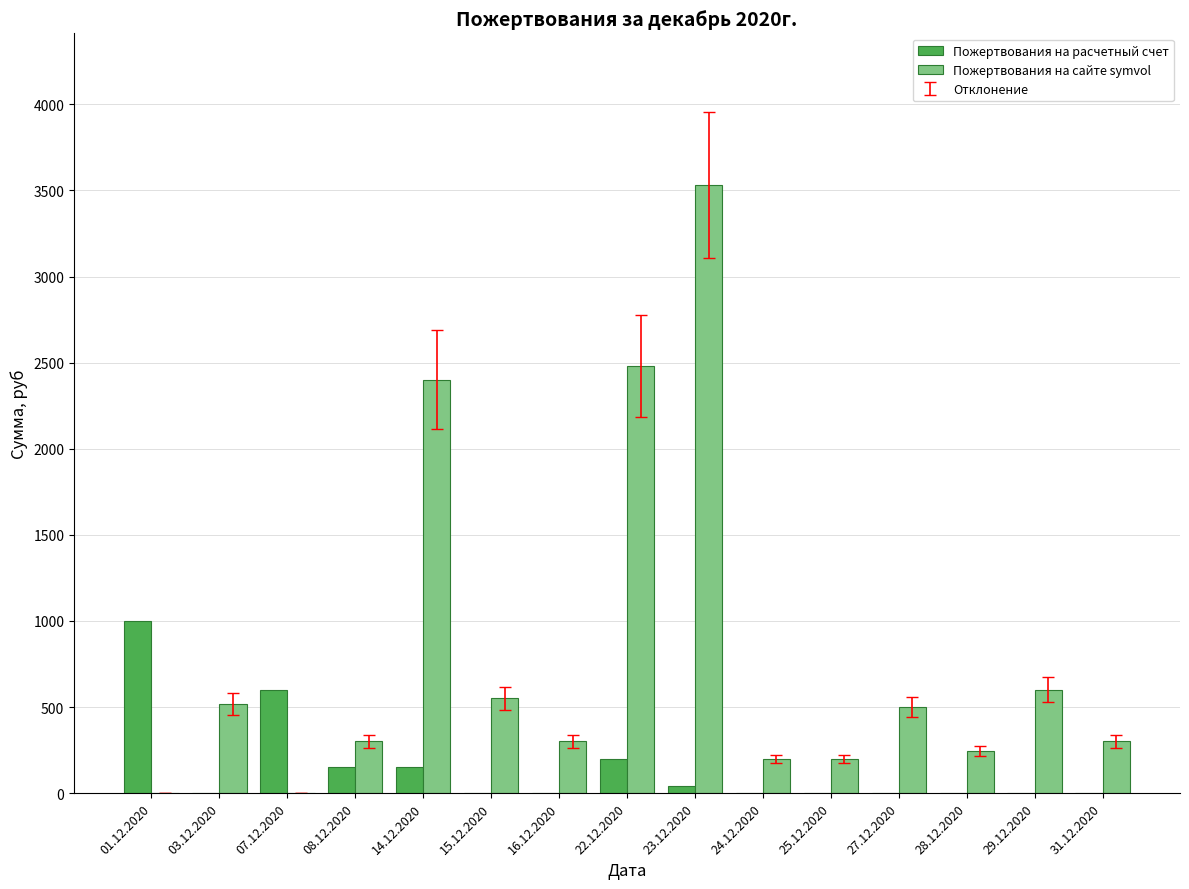

At which category is the sum across all series the highest?

23.12.2020